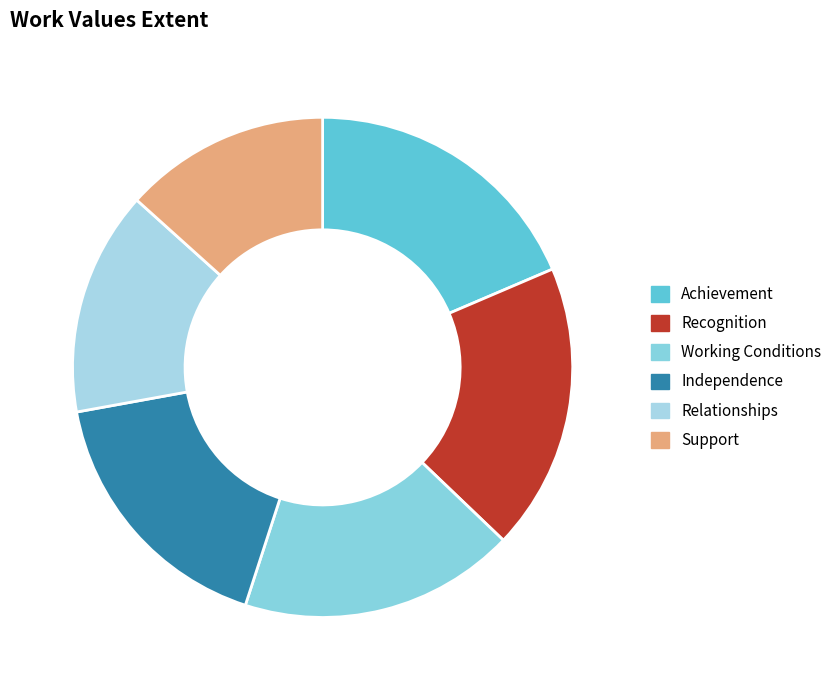

Does Relationships account for over 50% of the chart?

No